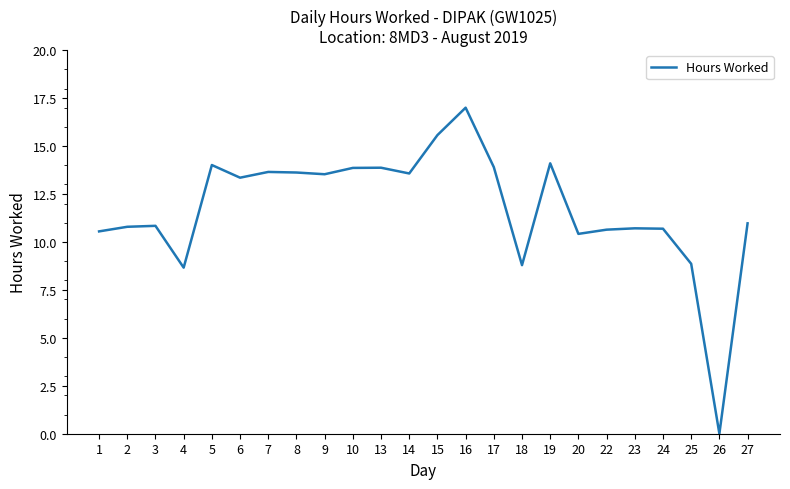

What is the average value?

11.7